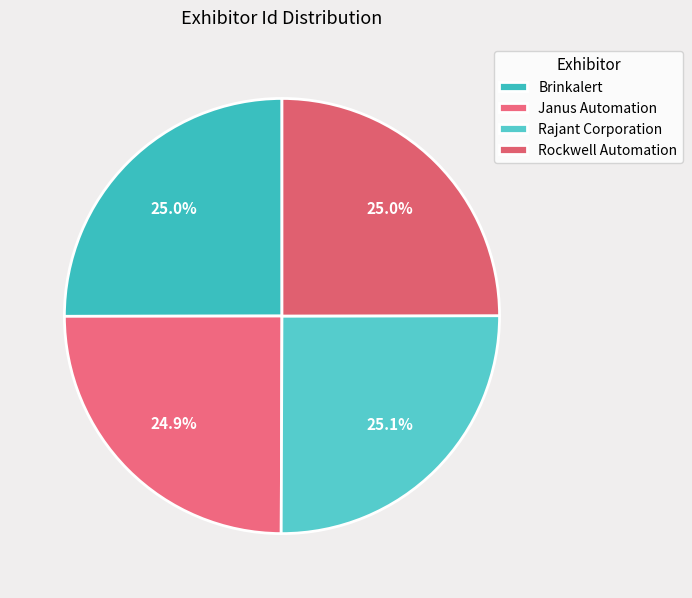

How many segments does this pie chart have?

4